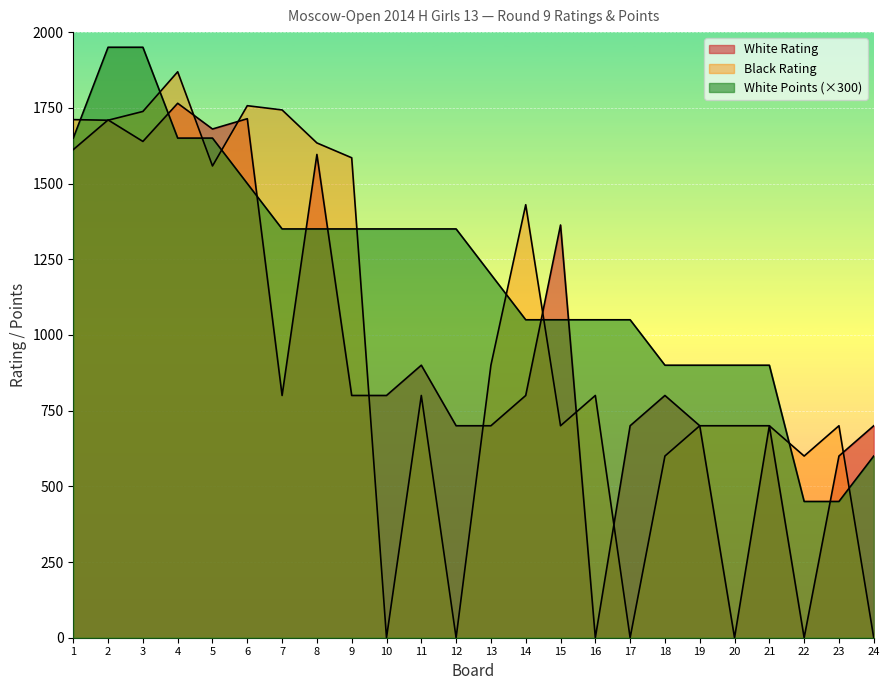

List the series in order of their peak value, highest first.

White Points, Black Rating, White Rating